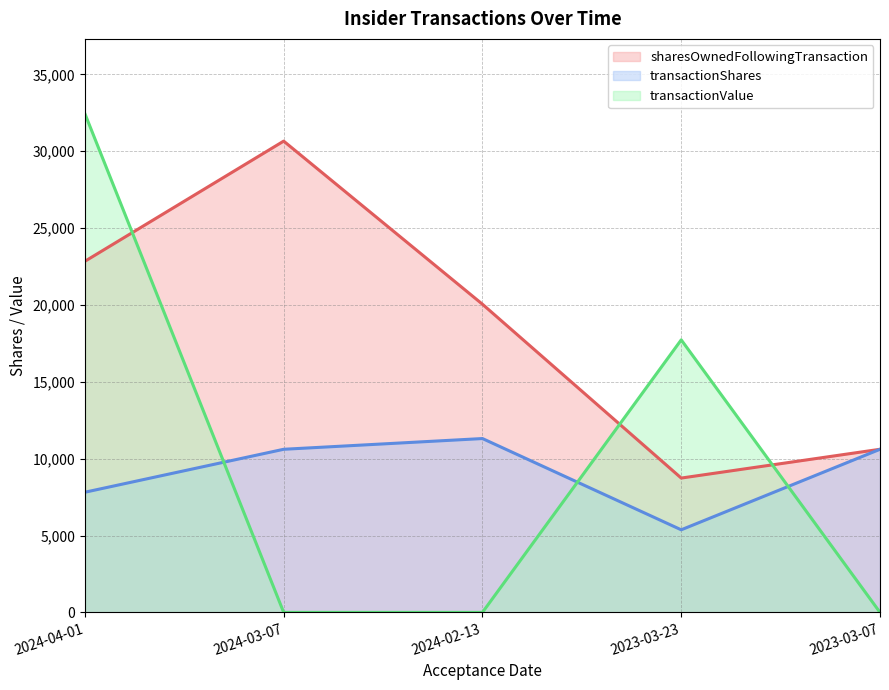

What is the minimum value for transactionShares?

5373